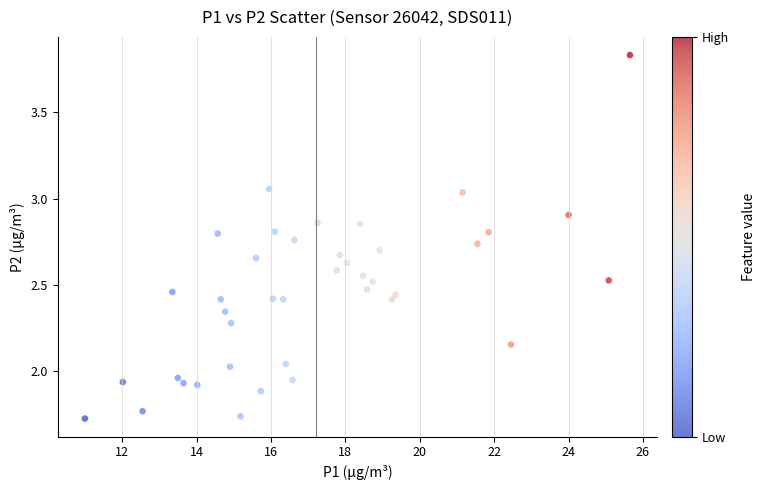

What is the range of X values (max minus min)?

14.6